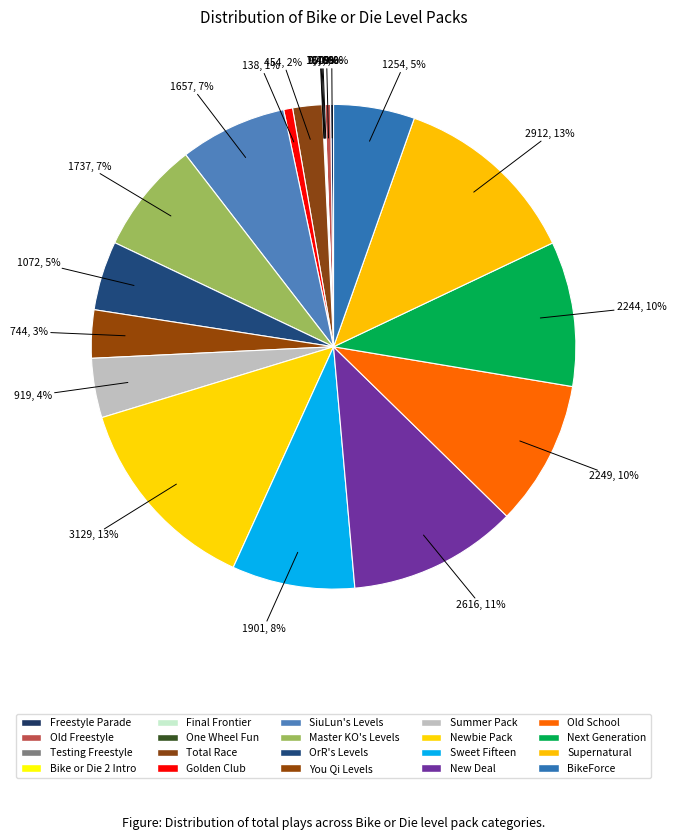

Which has a higher value, OrR's Levels or Next Generation?

Next Generation